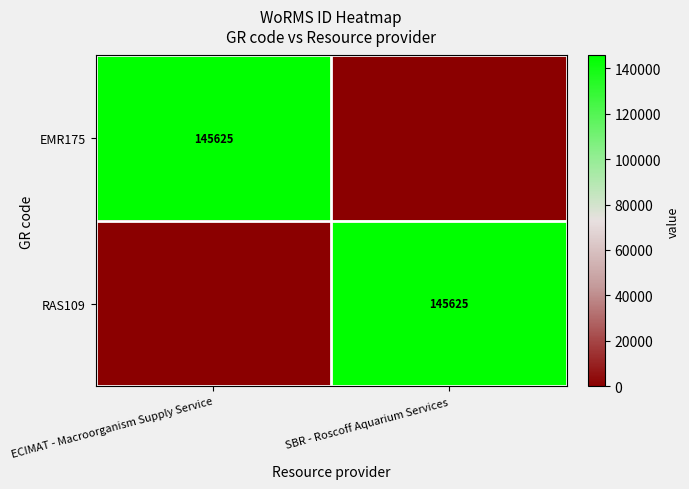

How many data points in EMR175 are less than 145625?

1